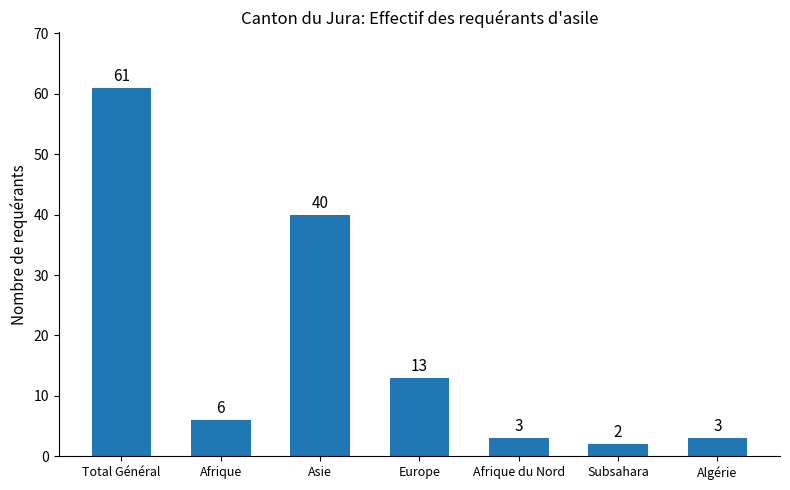

Is it true that the value at Afrique is 3?

False